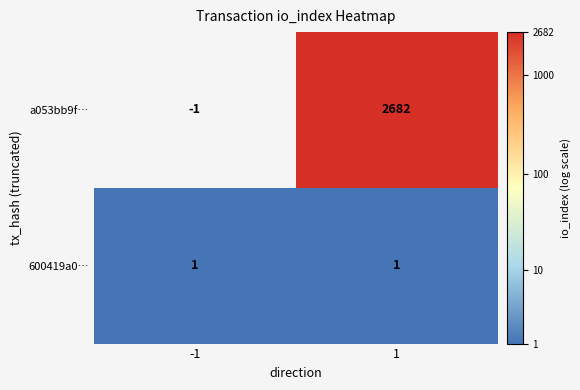

At 1, list the series in order from largest to smallest.

a053bb9f…, 600419a0…